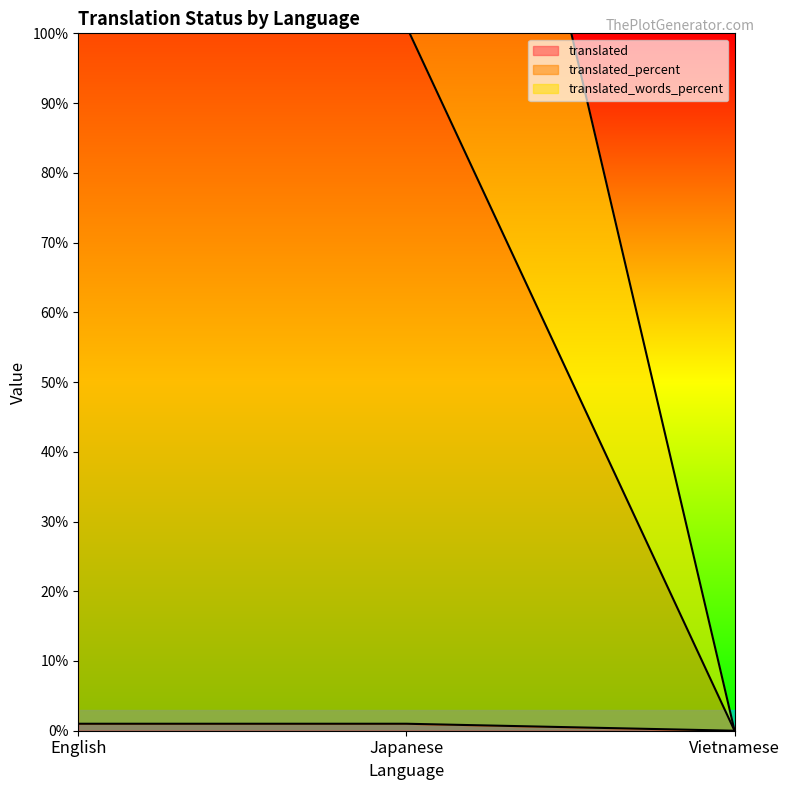

Reading left to right, list all the values displayed in this chart.

translated: 1	1	0
translated_percent: 201	201	0
translated_words_percent: 101	101	0